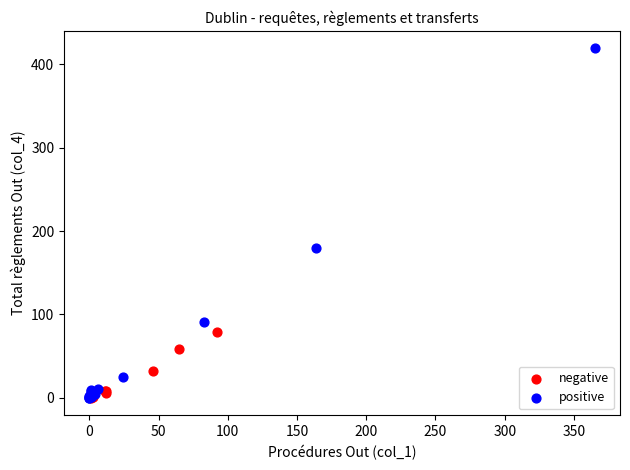

Which series has the widest spread of Y values?

positive